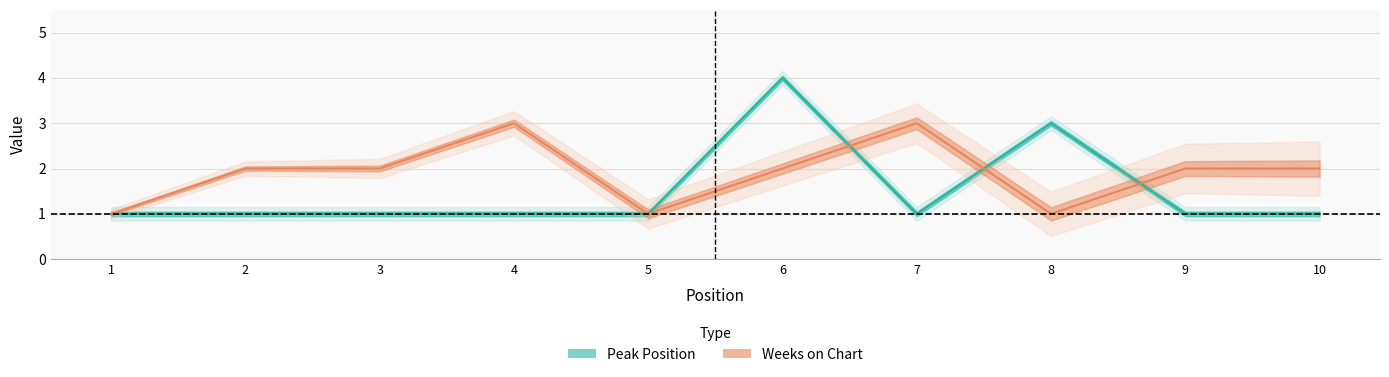

What is the sum of all Peak Position values?

15